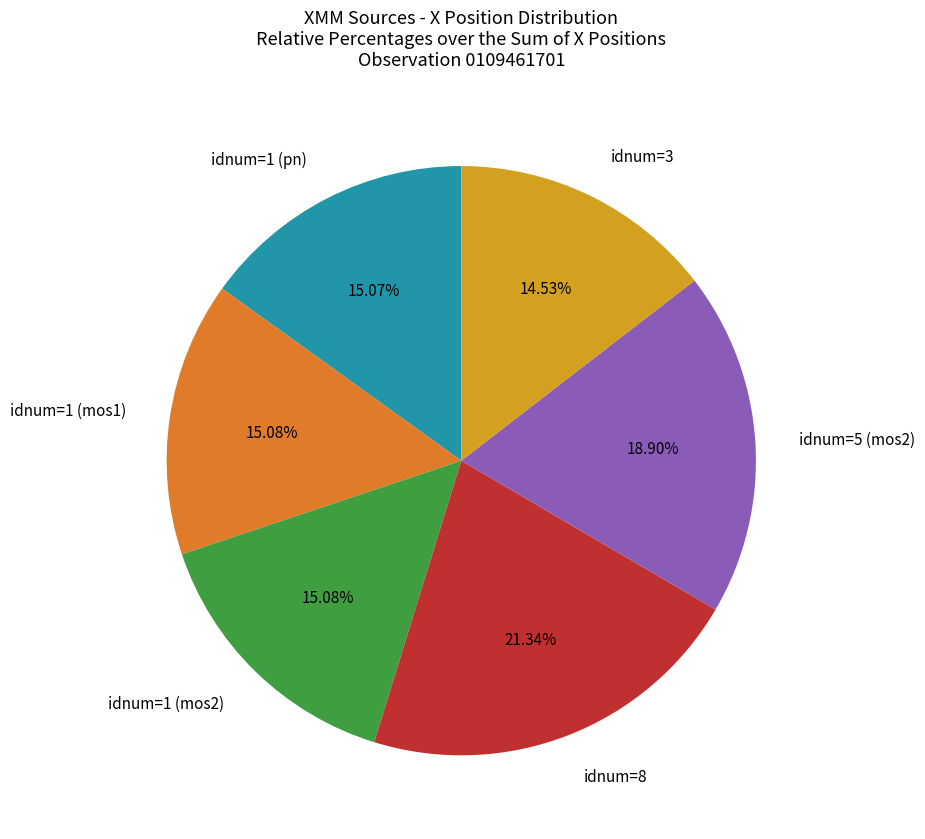

How many segments does this pie chart have?

6